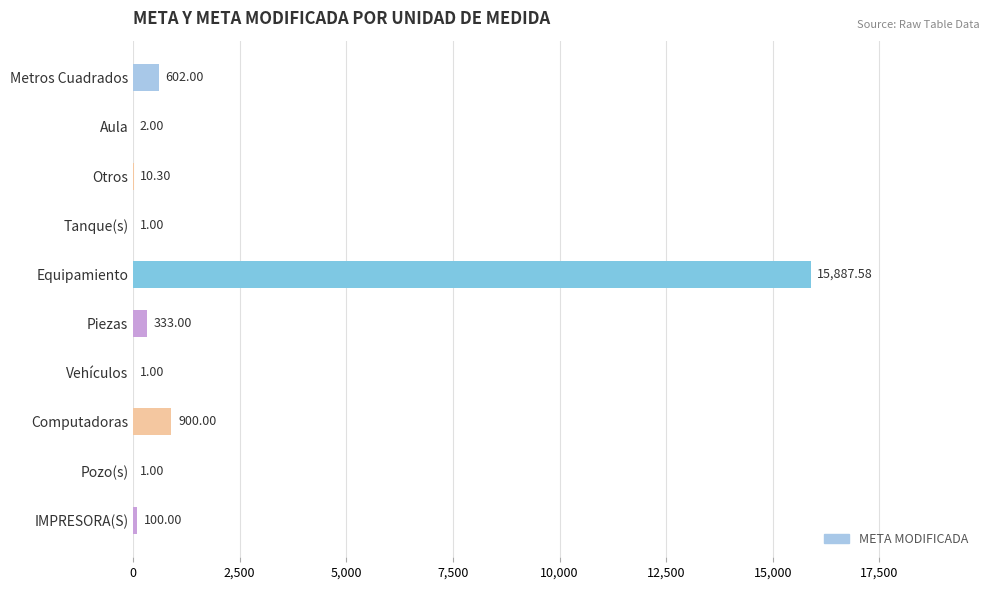

Are the bars grouped side by side (vs. stacked)?

No